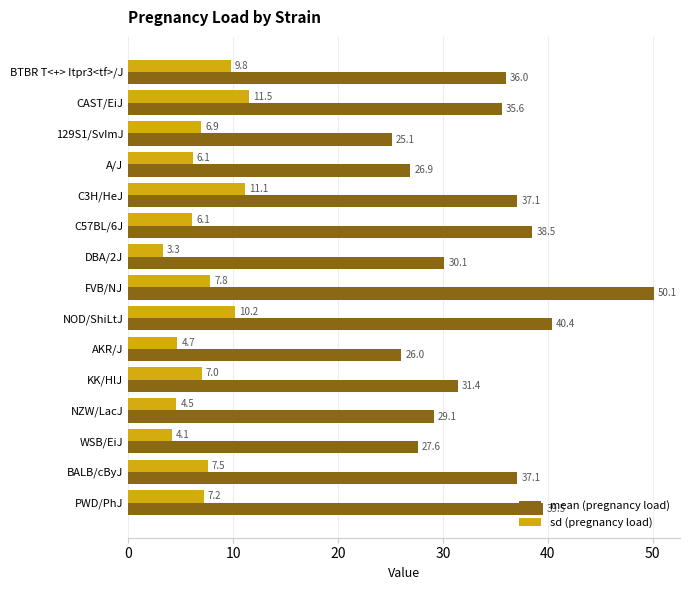

What is the sum of all sd (pregnancy load) values?

107.8